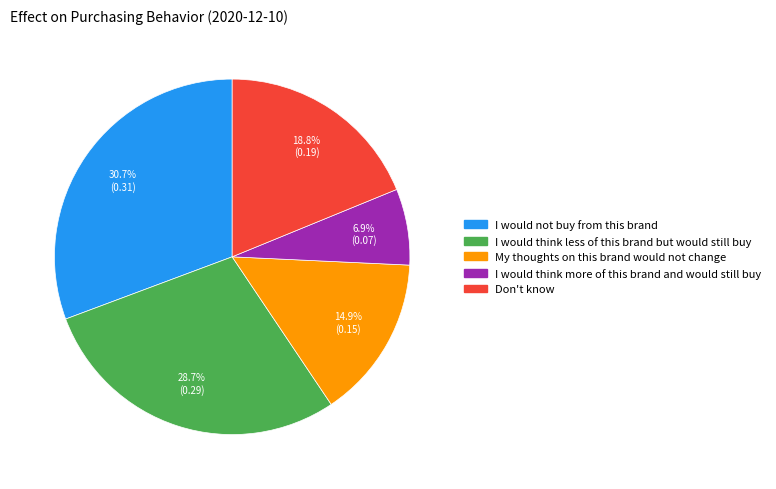

Count the number of slices in the pie.

5